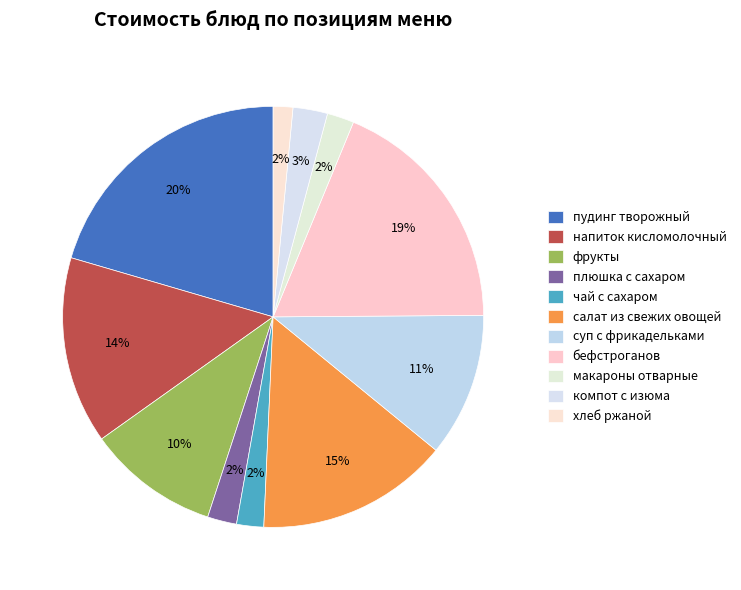

Which slice is the largest?

пудинг творожный